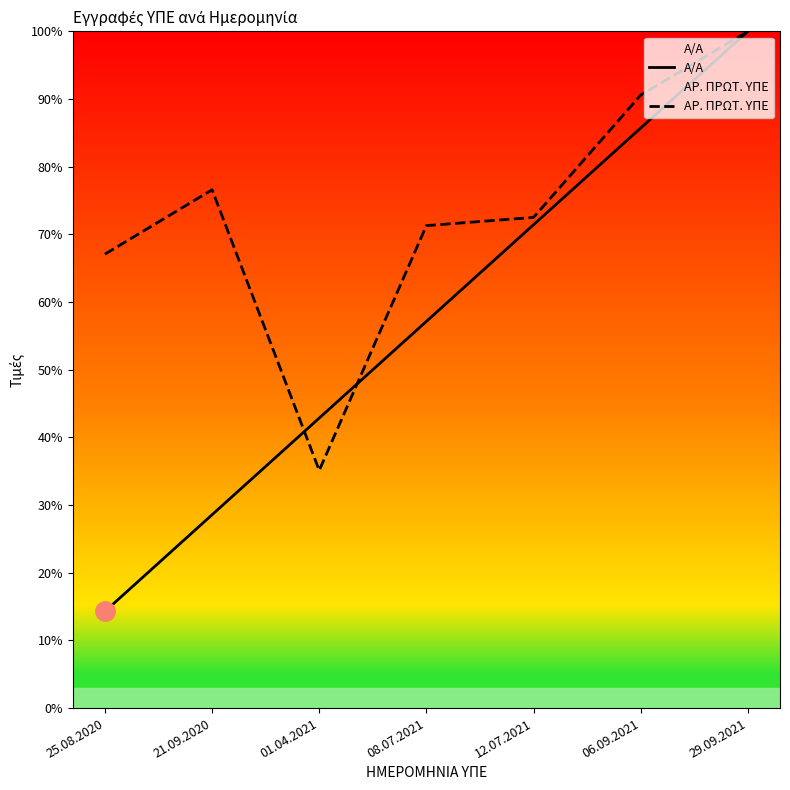

After their last crossing, which series has the higher values: Α/Α or ΑΡ. ΠΡΩΤ. ΥΠΕ?

ΑΡ. ΠΡΩΤ. ΥΠΕ